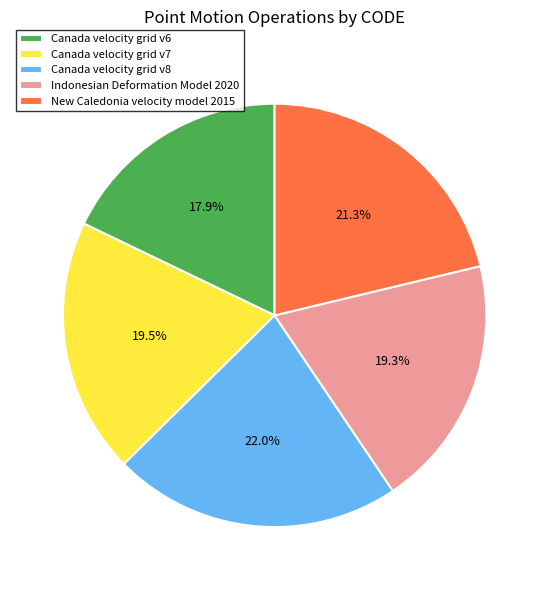

To the nearest percent, what percentage of the pie is Canada velocity grid v6?

18%